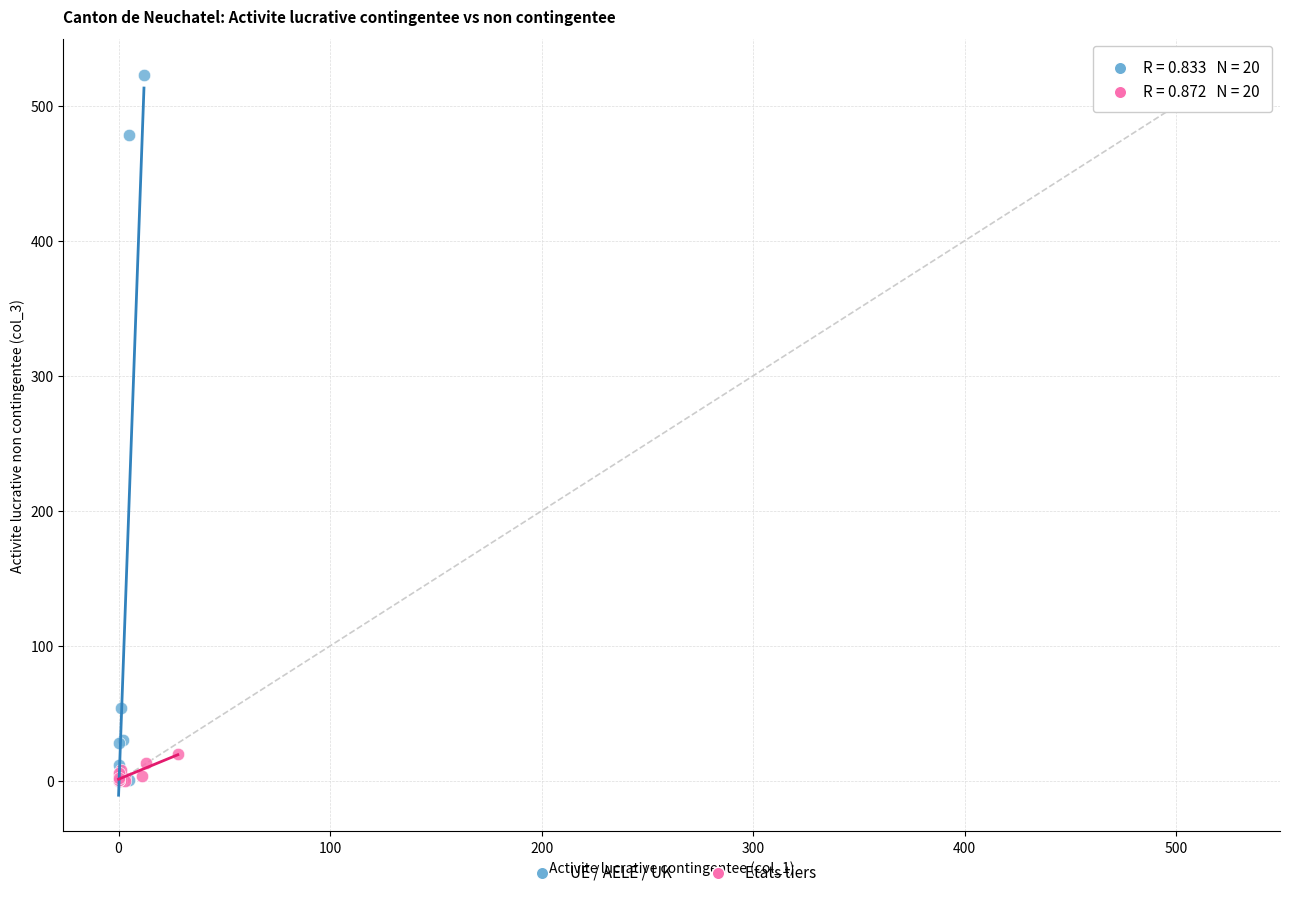

Which series has the largest Y range (max minus min)?

UE / AELE / UK